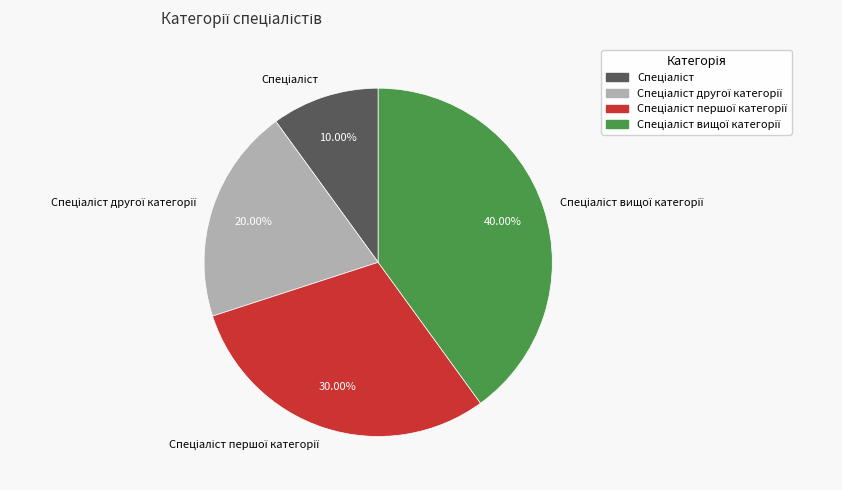

Is there any slice that represents more than half of the pie?

No